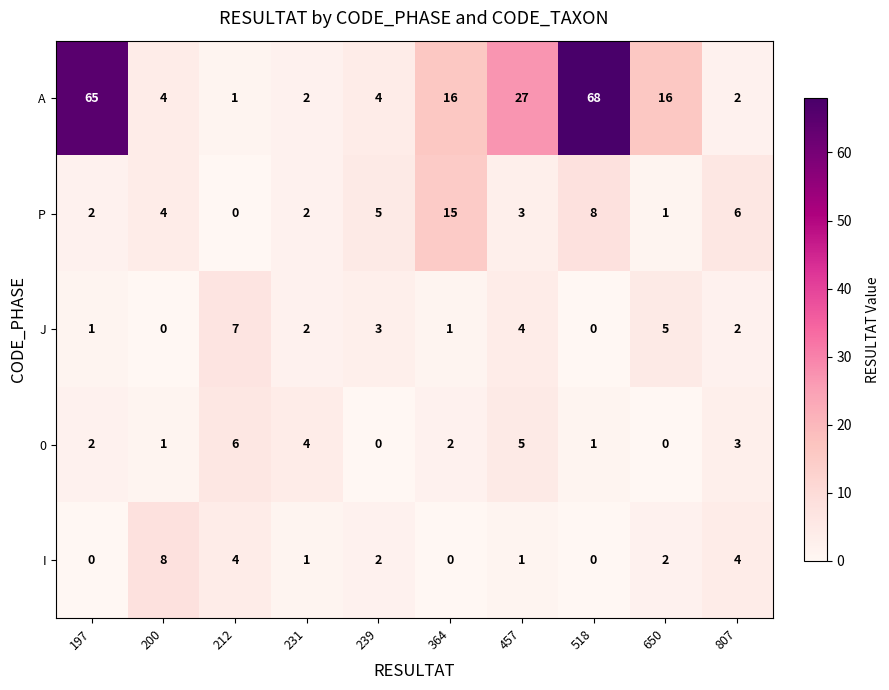

How many data points in 0 are less than 2?

4